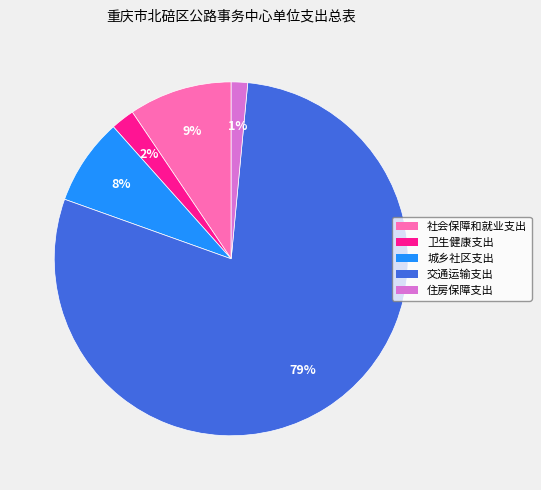

Is 交通运输支出 the majority of the pie?

Yes